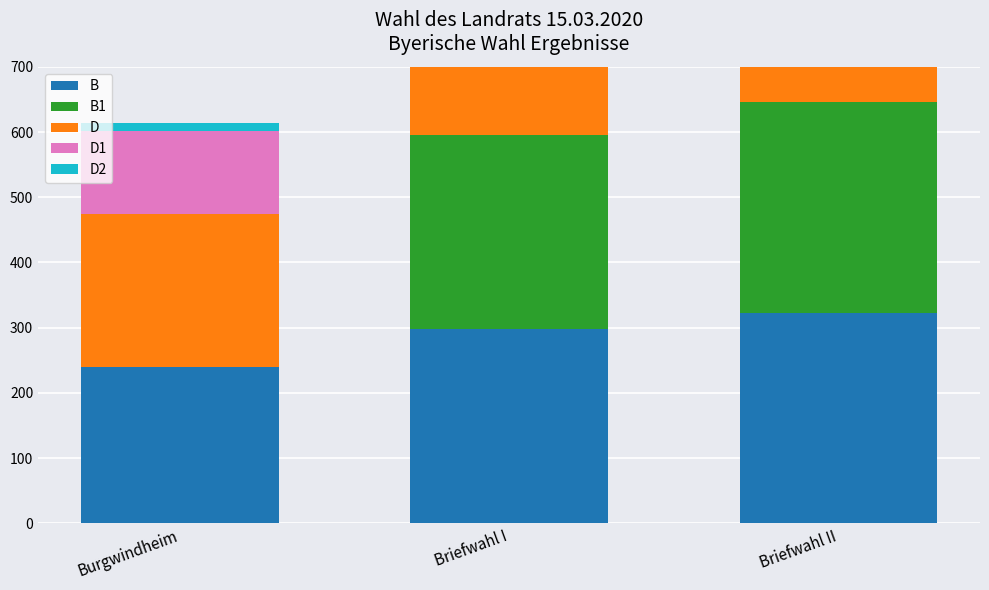

The B1 series shows 298 at Briefwahl I. True or false?

True